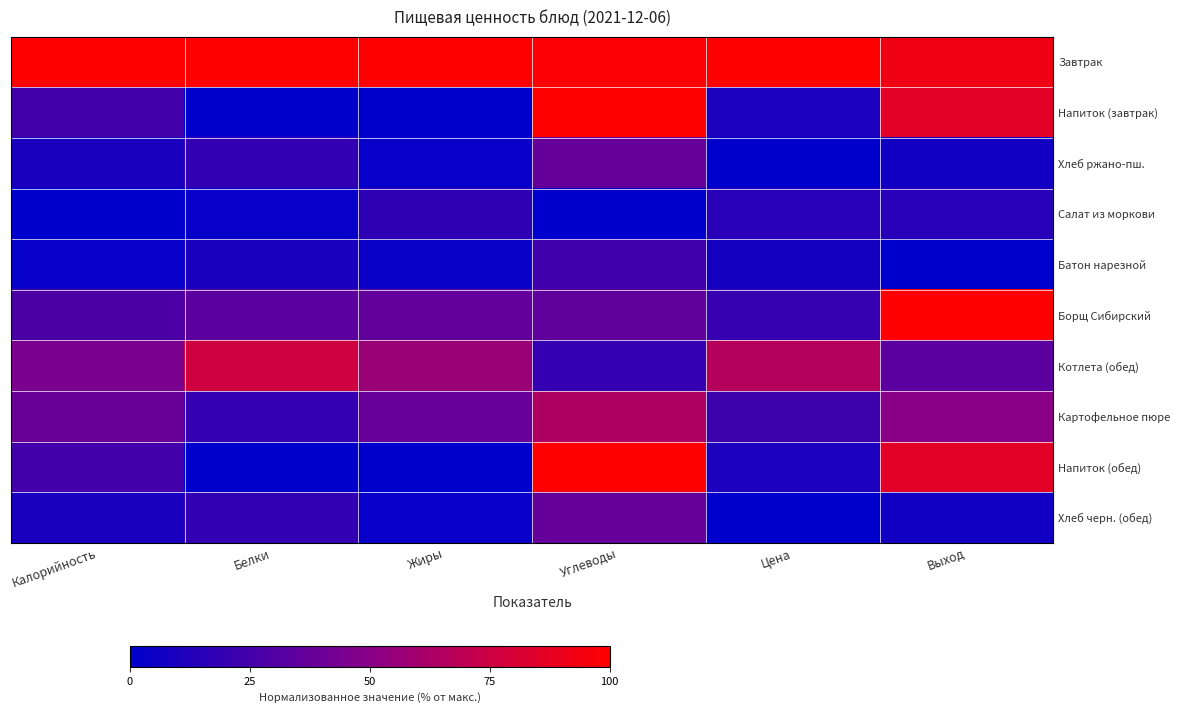

At which category is the sum across all series the highest?

Углеводы